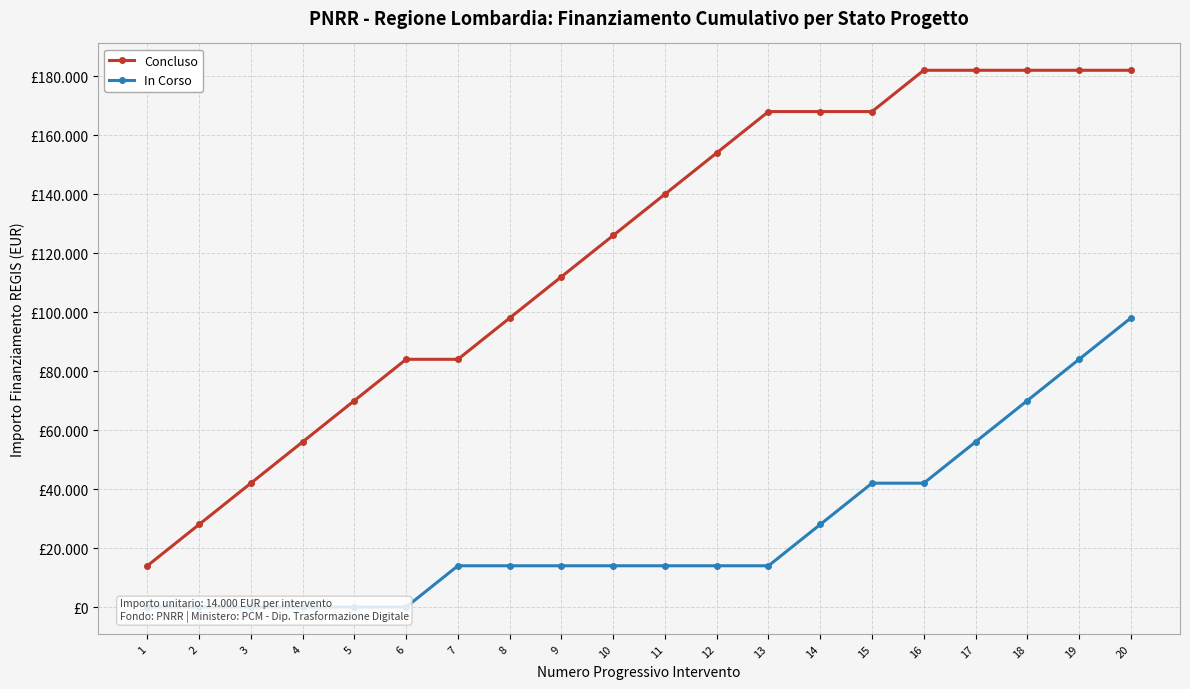

True or false: Concluso and In Corso intersect in this chart.

False